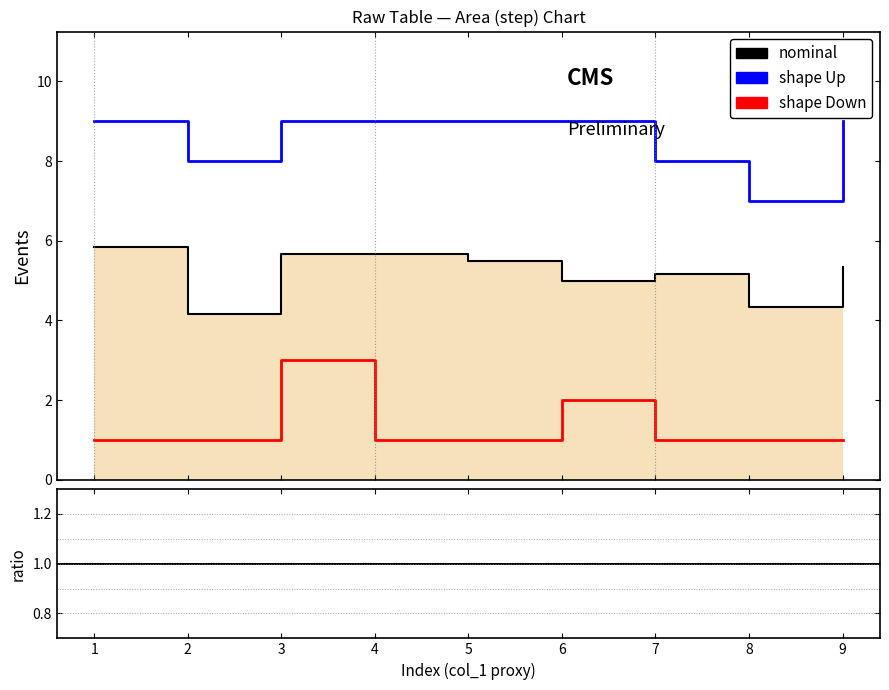

True or false: col_4 has more than 0 interior local peaks.

True